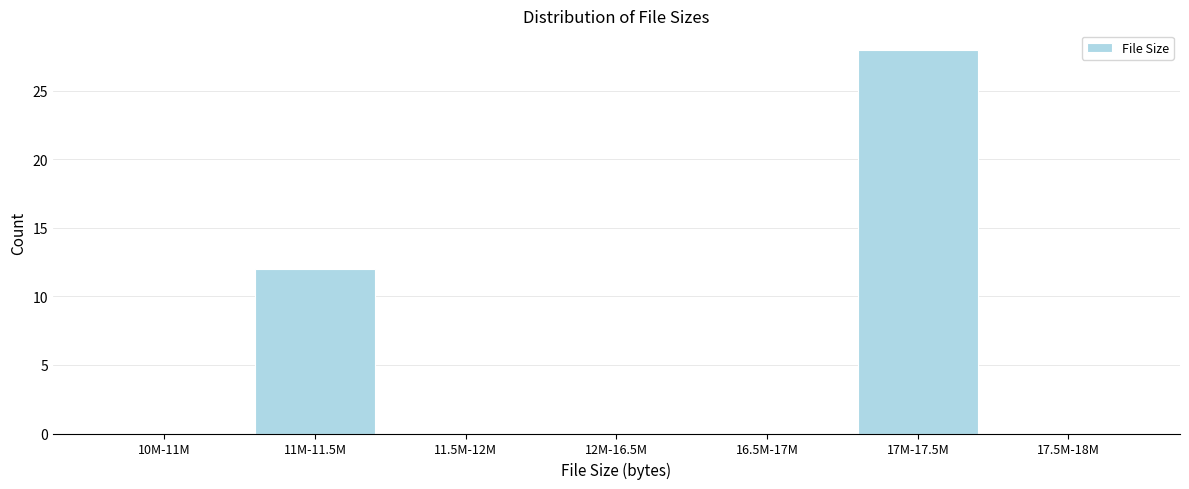

Reading left to right, extract all data points from this chart.

10M-11M=0	11M-11.5M=12	11.5M-12M=0	12M-16.5M=0	16.5M-17M=0	17M-17.5M=28	17.5M-18M=0